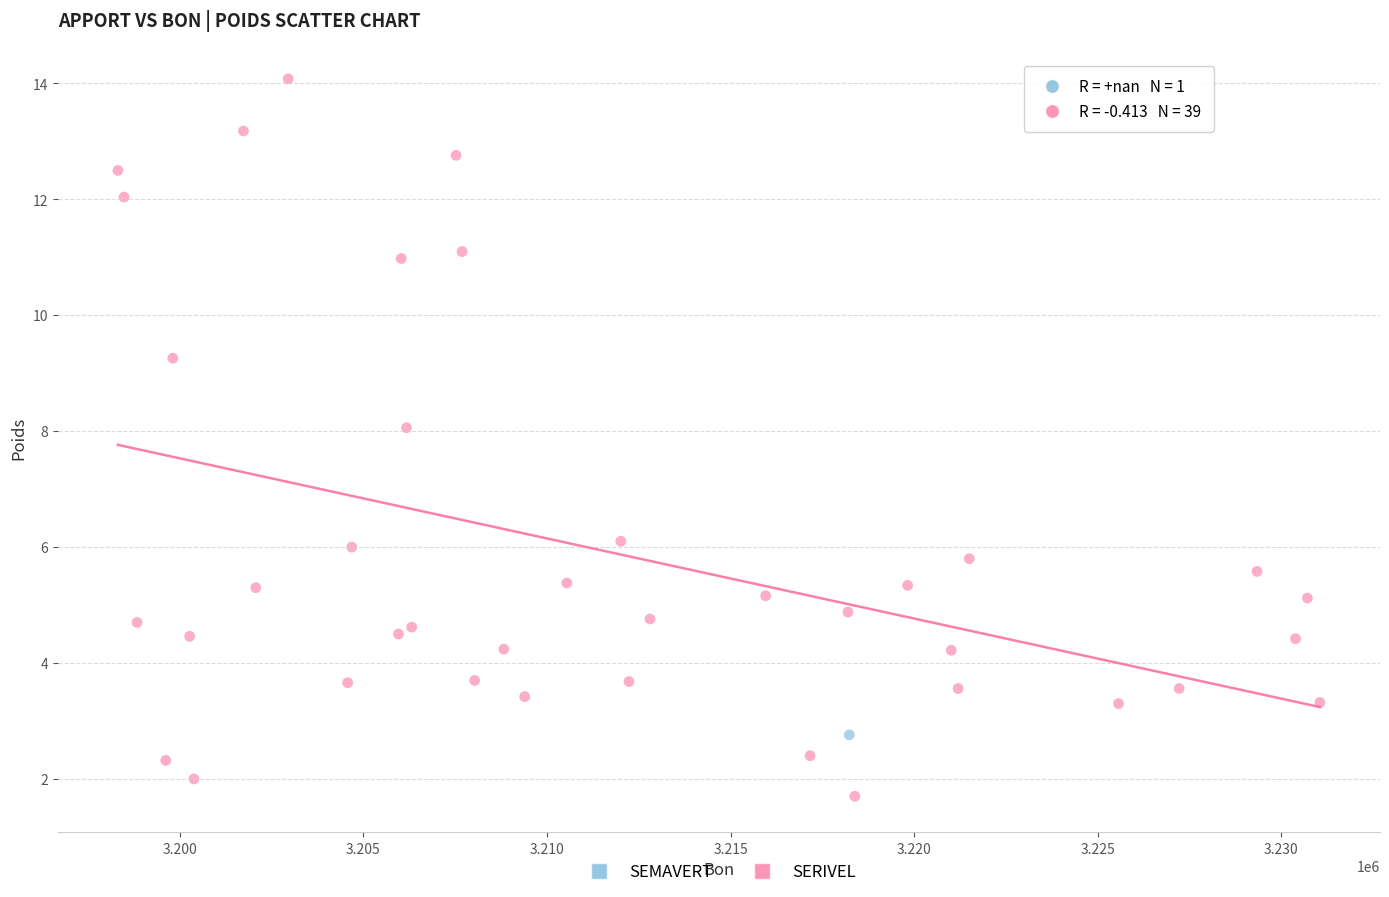

What are all the series names shown in the legend?

SEMAVERT, SERIVEL